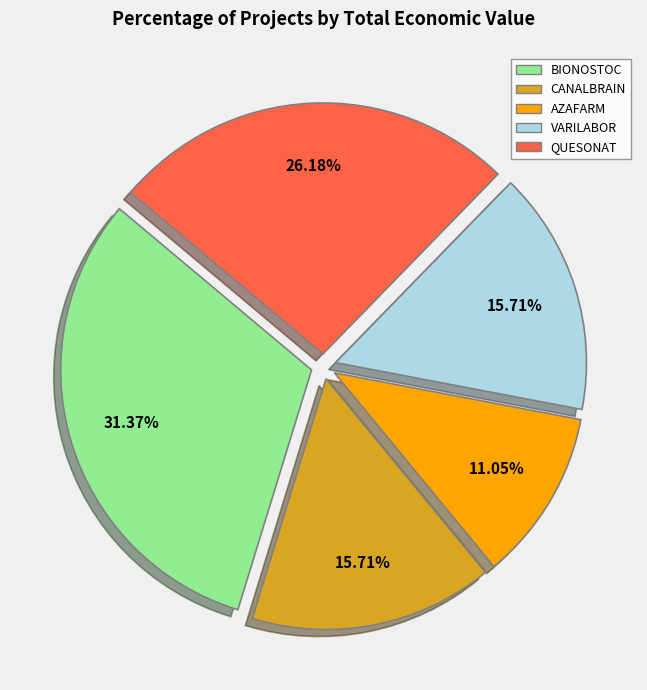

How much of the chart is everything except BIONOSTOC?

68.6%